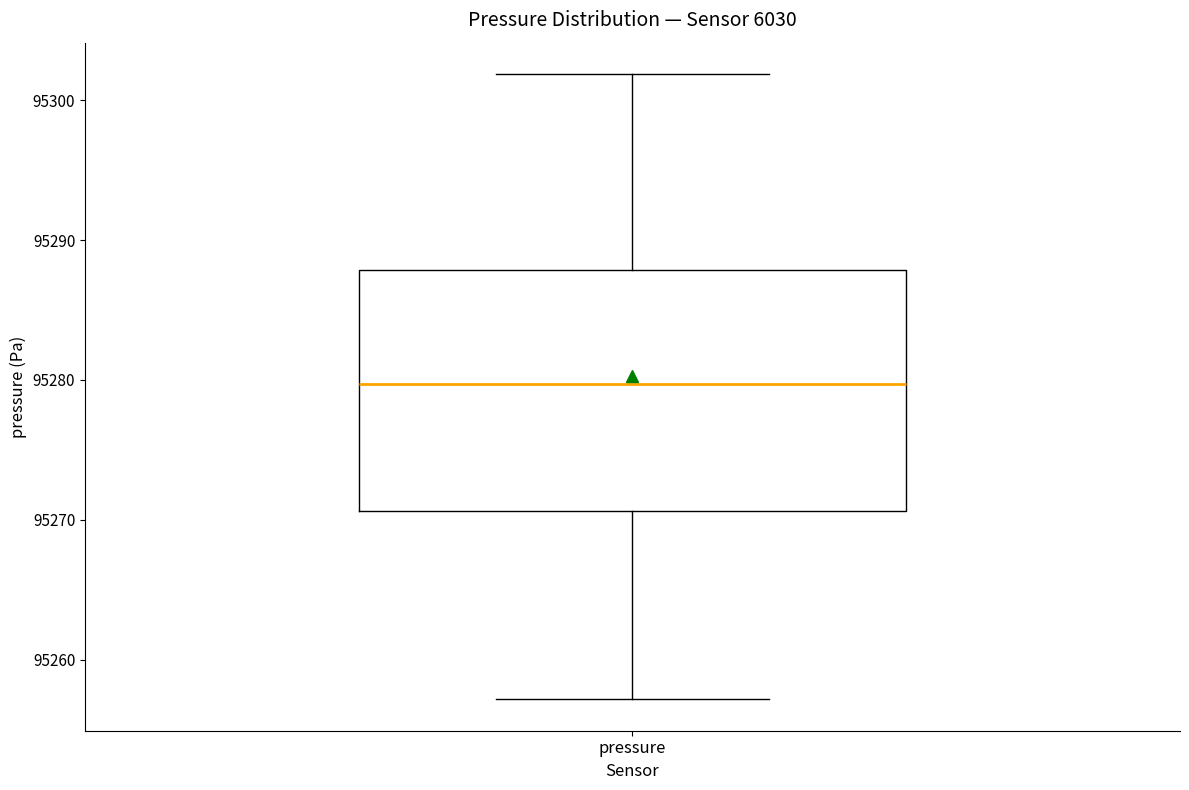

Where does the upper whisker of the box for pressure end on the y-axis? The values are not printed on the chart, so give them approximately, as read against the axis.

95302